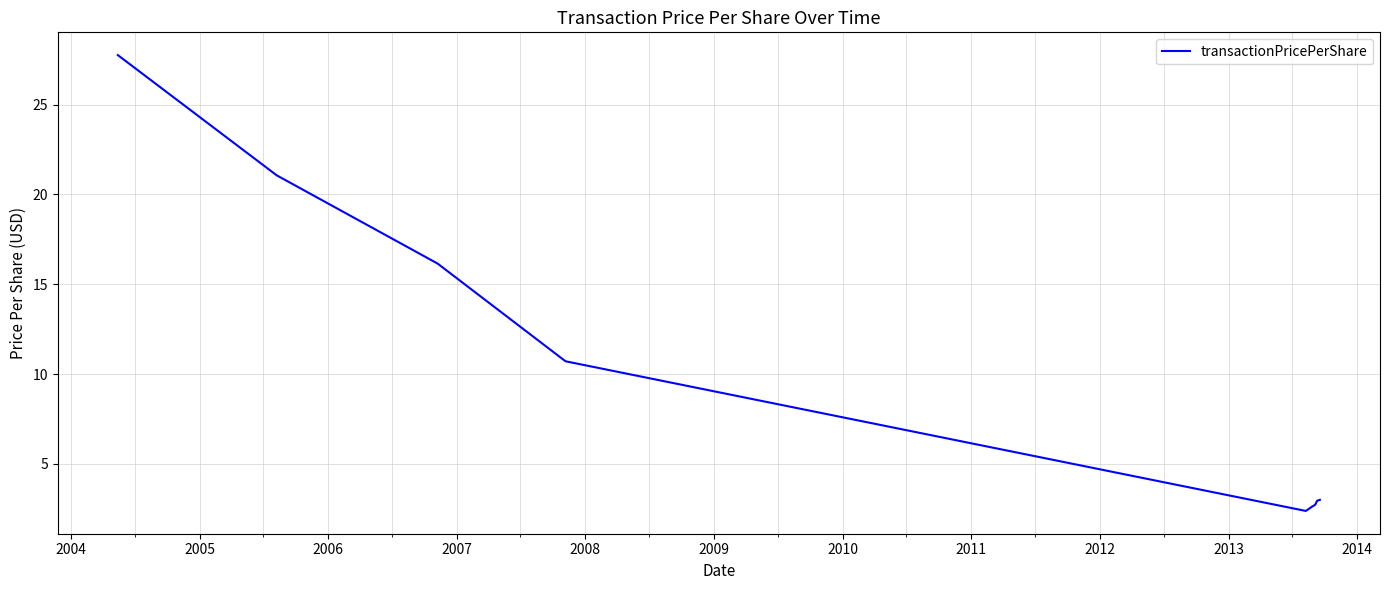

What is the difference between the maximum and minimum values?

25.4